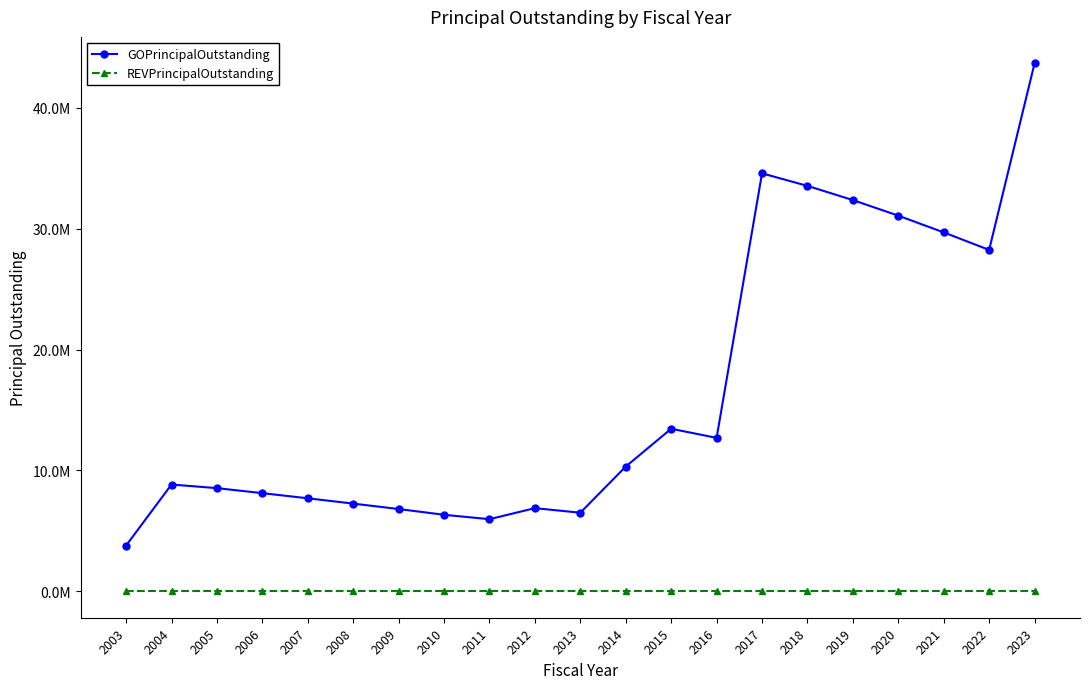

The GOPrincipalOutstanding series shows 8840000 at 2004. True or false?

True